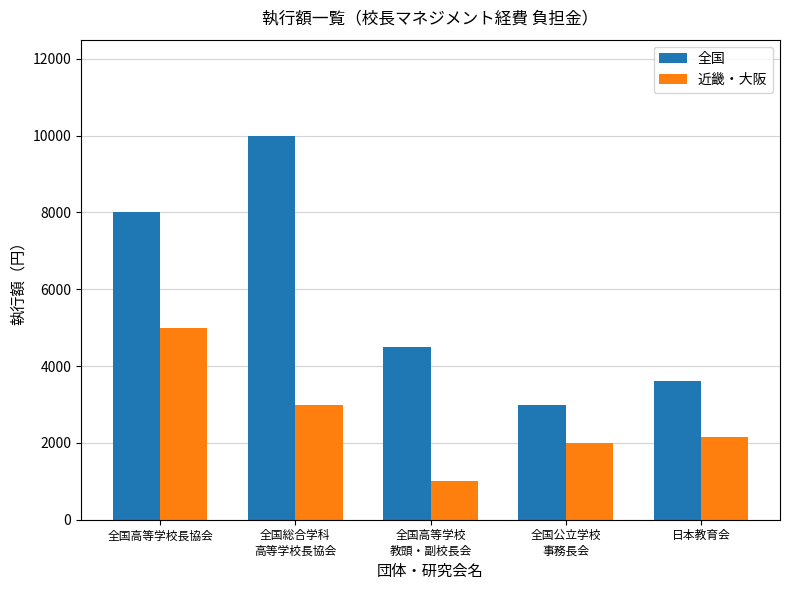

Reading right to left, list all the values displayed in this chart.

全国: 日本教育会=3600	全国公立学校
事務長会=3000	全国高等学校
教頭・副校長会=4500	全国総合学科
高等学校長協会=10000	全国高等学校長協会=8000
近畿・大阪: 日本教育会=2150	全国公立学校
事務長会=2000	全国高等学校
教頭・副校長会=1000	全国総合学科
高等学校長協会=3000	全国高等学校長協会=5000